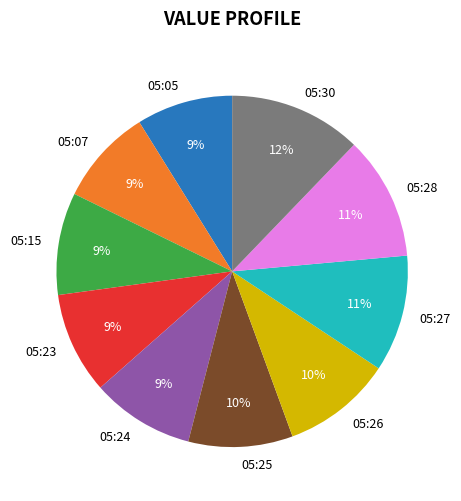

Count the number of slices in the pie.

10